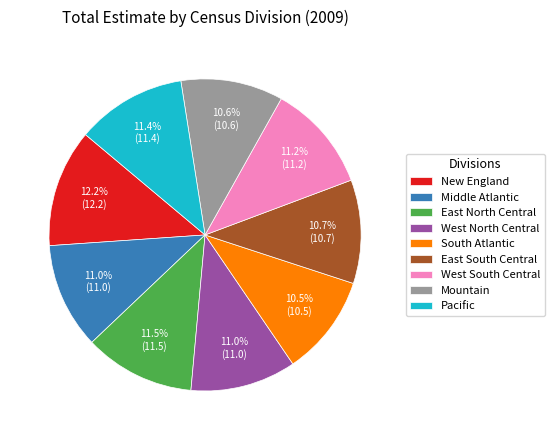

Is it true that East South Central is 16% of the pie?

False